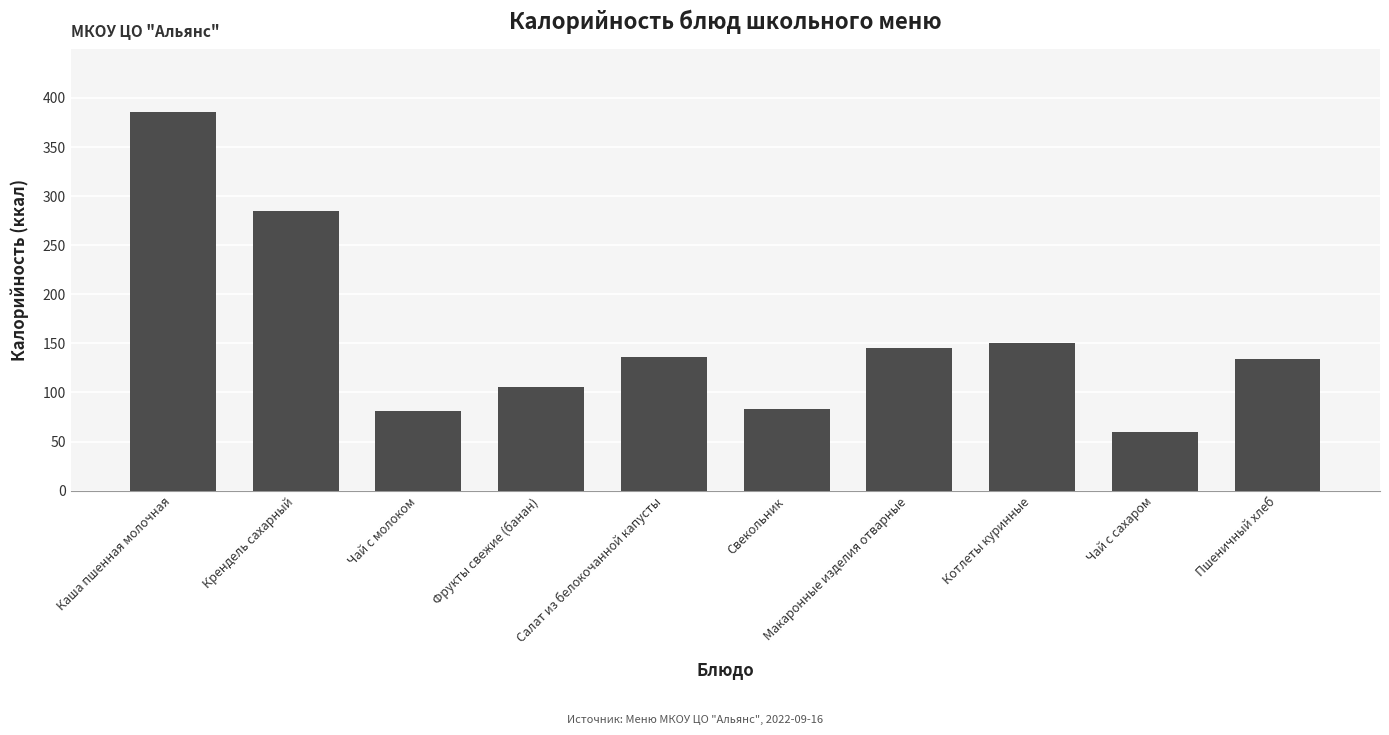

Is it true that the value at Крендель сахарный is 285.0?

True